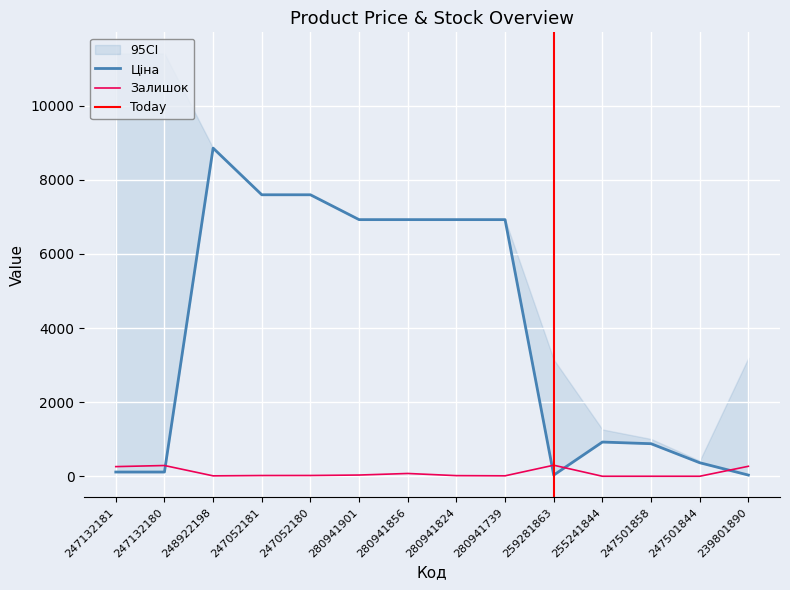

The value of Ціна at 255241844 is 923.4. True or false?

True